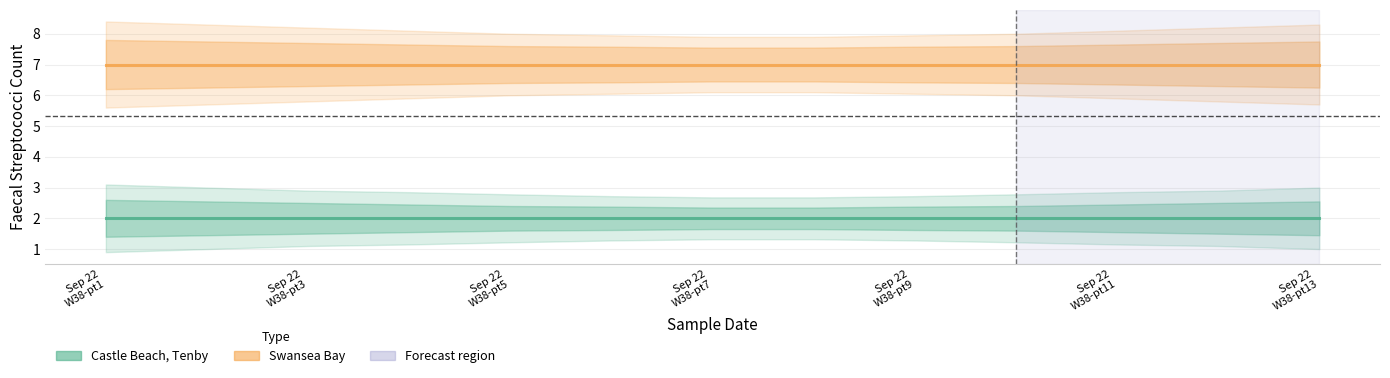

What is the label of the 6th point from the left?

Sep 22
W38-pt11